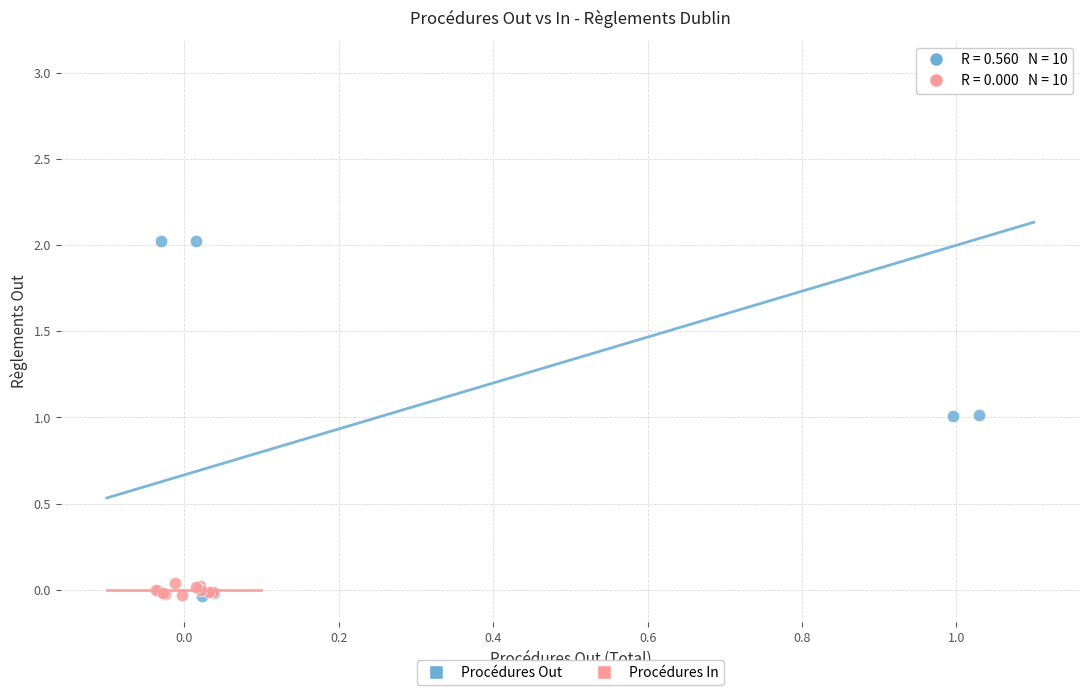

Which series reaches the maximum Y coordinate?

Procédures Out